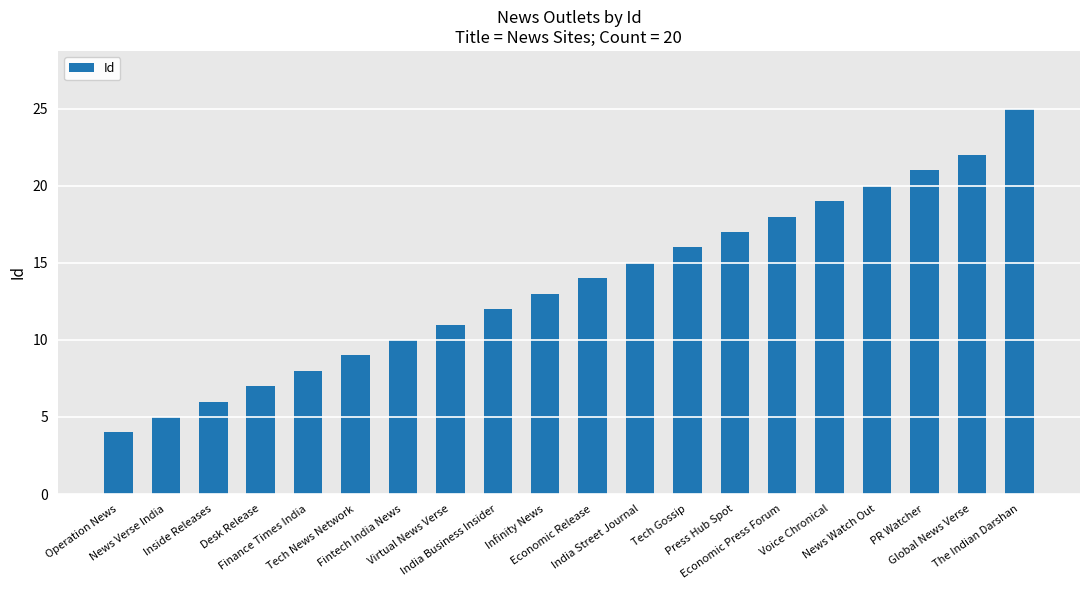

Which label corresponds to the largest value in the chart?

The Indian Darshan